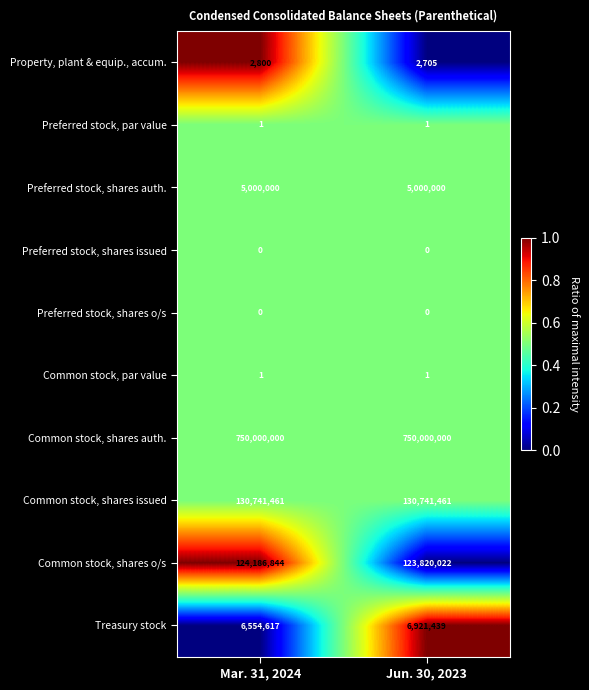

What is the greatest value displayed?

750000000